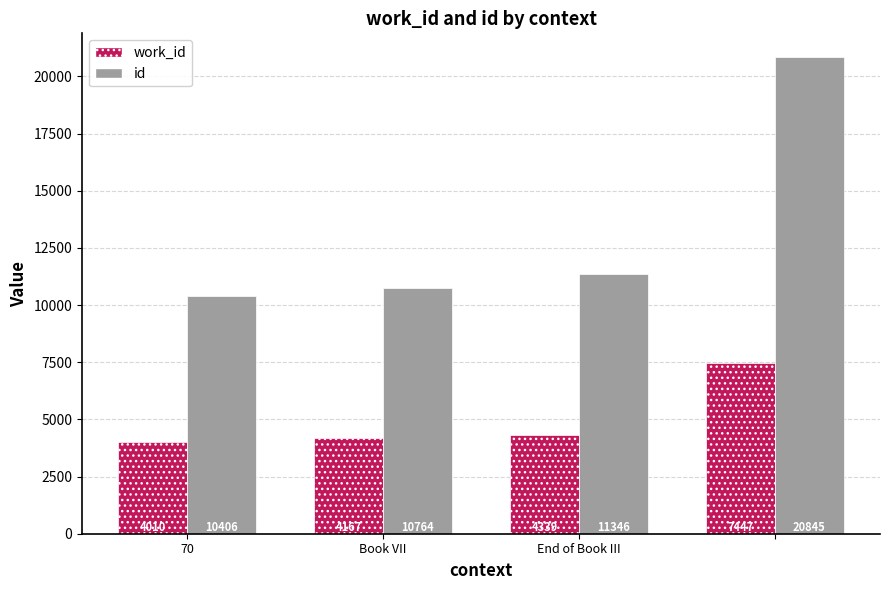

Reading left to right, transcribe all the data shown in this chart.

work_id: 4010	4167	4339	7447
id: 10406	10764	11346	20845